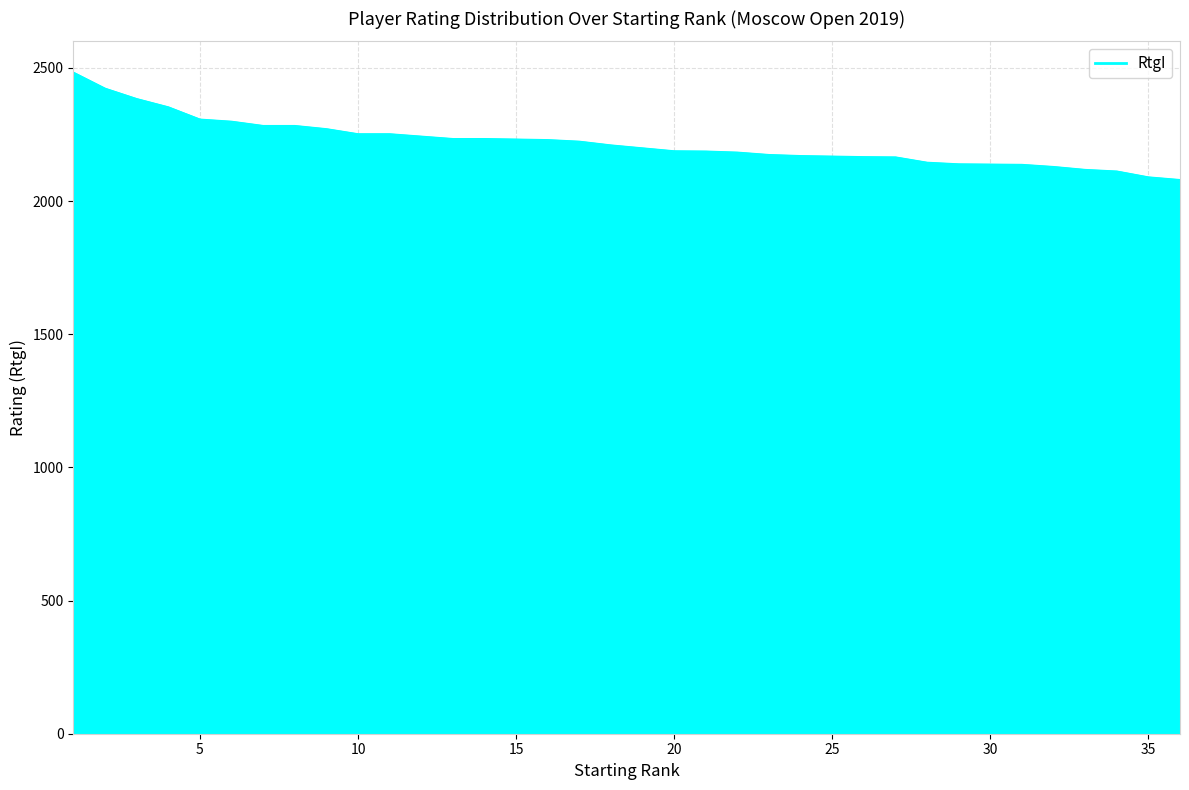

What is the maximum value shown in the chart?

2484